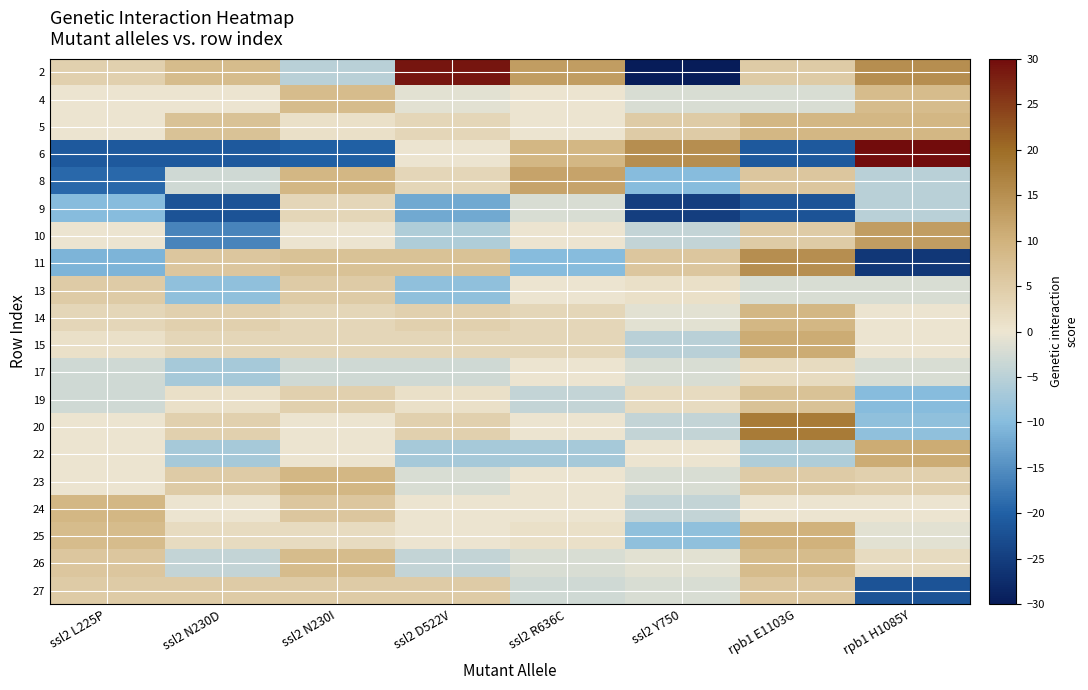

Rank the series at ssl2 R636C from highest to lowest value.

2, 8, 6, 14, 15, 25, 4, 5, 10, 13, 17, 20, 23, 24, 9, 26, 27, 19, 22, 11